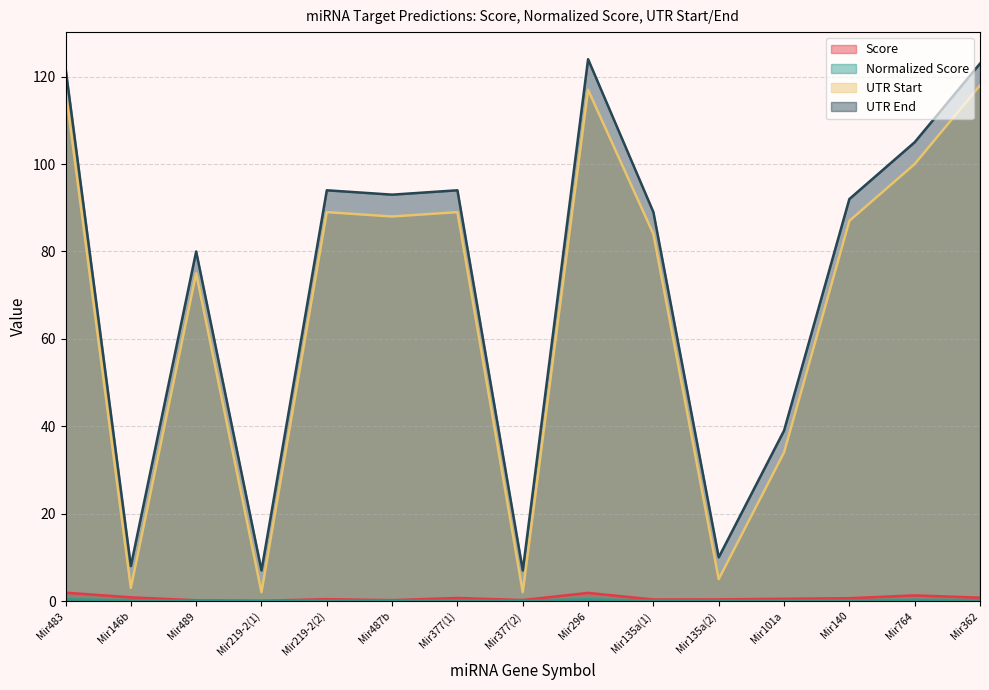

Is it true that Score equals 0.3 at Mir487b?

False